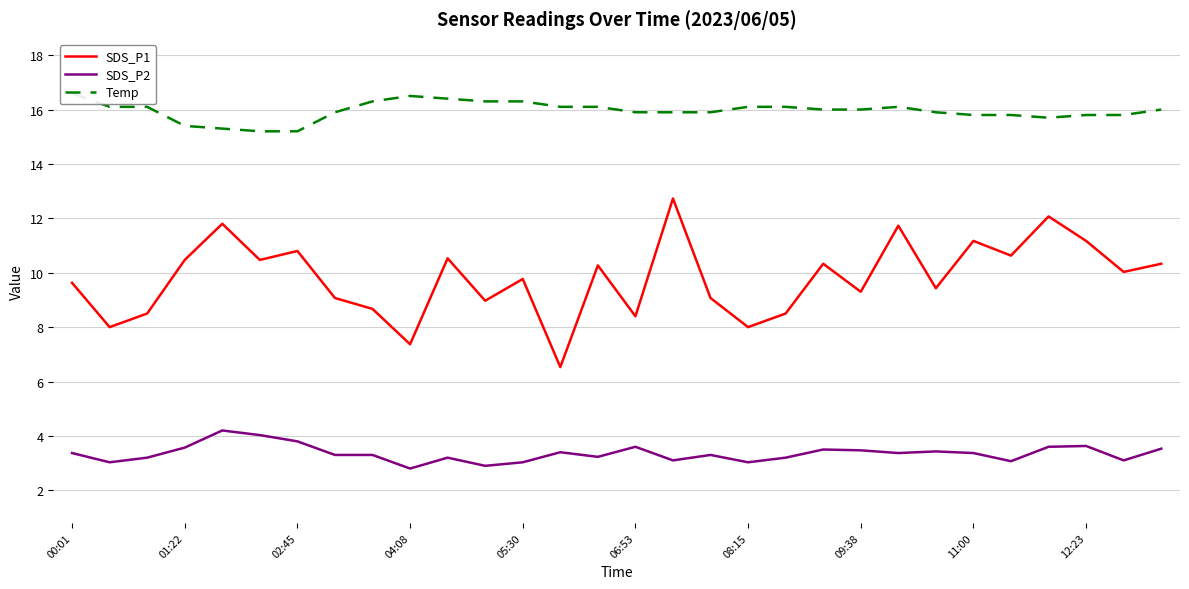

Which series has the largest range (max minus min)?

SDS_P1